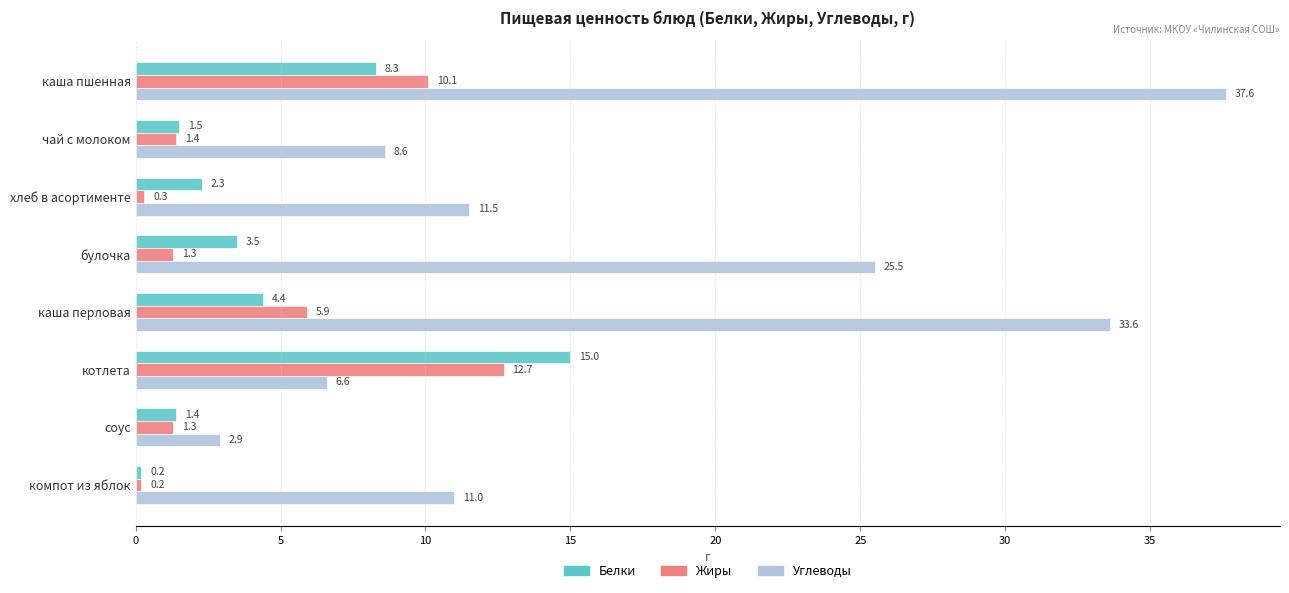

List the series in order of their peak value, lowest first.

Жиры, Белки, Углеводы